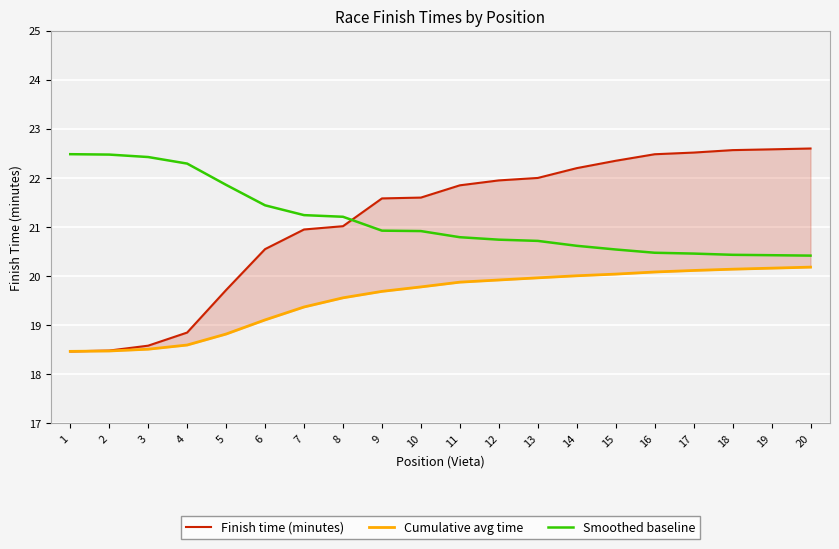

Reading right to left, transcribe all the data shown in this chart.

Finish time (minutes): 20=22.6	19=22.6	18=22.6	17=22.5	16=22.5	15=22.4	14=22.2	13=22.0	12=21.9	11=21.9	10=21.6	9=21.6	8=21.0	7=20.9	6=20.6	5=19.7	4=18.9	3=18.6	2=18.5	1=18.5
Cumulative avg time: 20=20.2	19=20.2	18=20.1	17=20.1	16=20.1	15=20.0	14=20.0	13=20.0	12=19.9	11=19.9	10=19.8	9=19.7	8=19.6	7=19.4	6=19.1	5=18.8	4=18.6	3=18.5	2=18.5	1=18.5
Smoothed baseline: 20=20.4	19=20.4	18=20.4	17=20.5	16=20.5	15=20.5	14=20.6	13=20.7	12=20.7	11=20.8	10=20.9	9=20.9	8=21.2	7=21.2	6=21.4	5=21.9	4=22.3	3=22.4	2=22.5	1=22.5